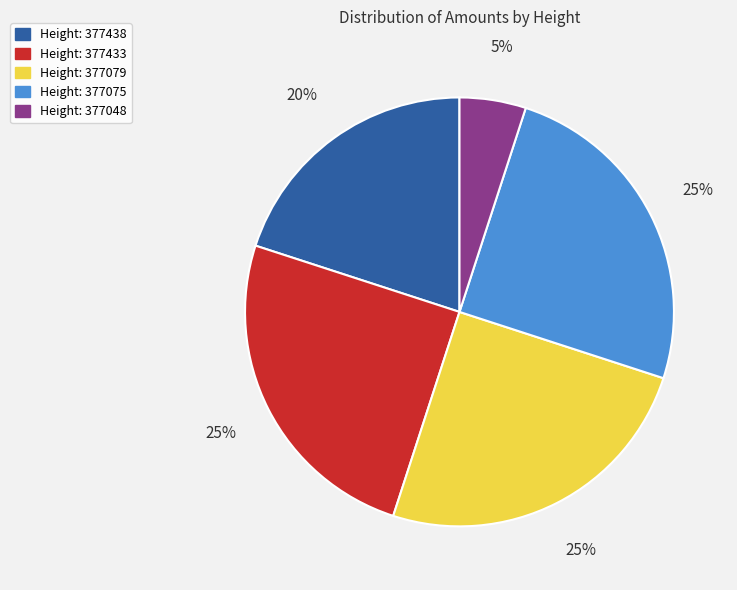

To the nearest percent, what is the combined percentage of Height: 377438 and Height: 377433?

45%